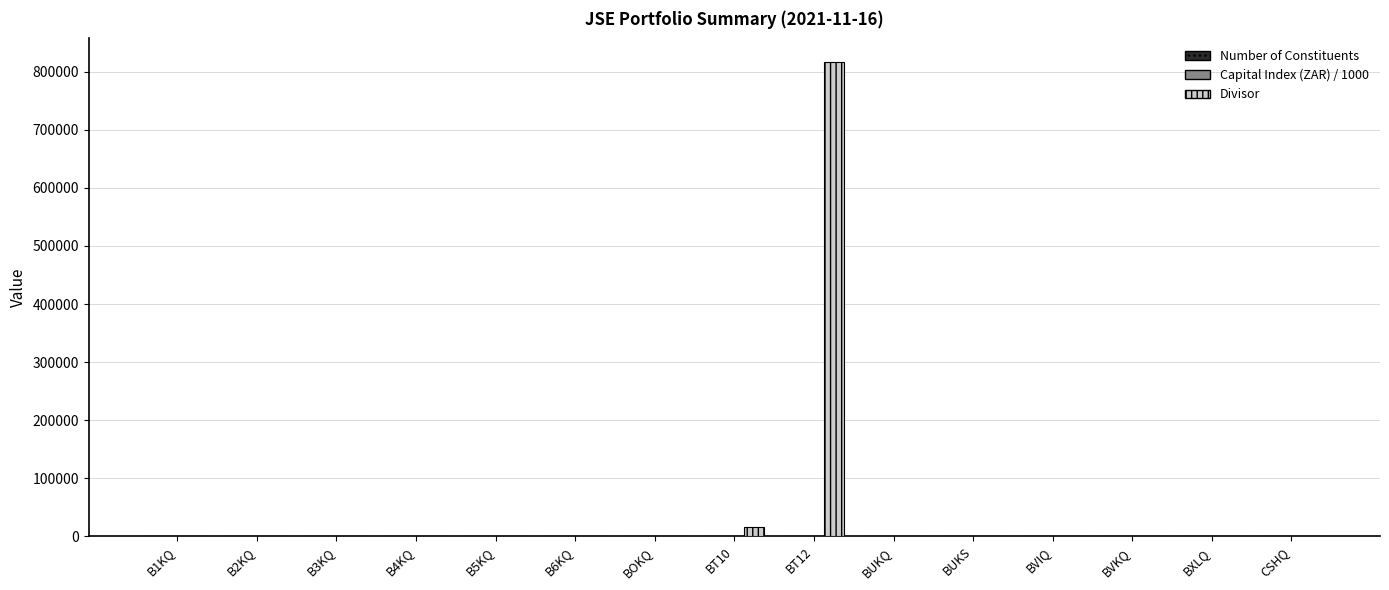

Which series has the widest spread of values?

Divisor